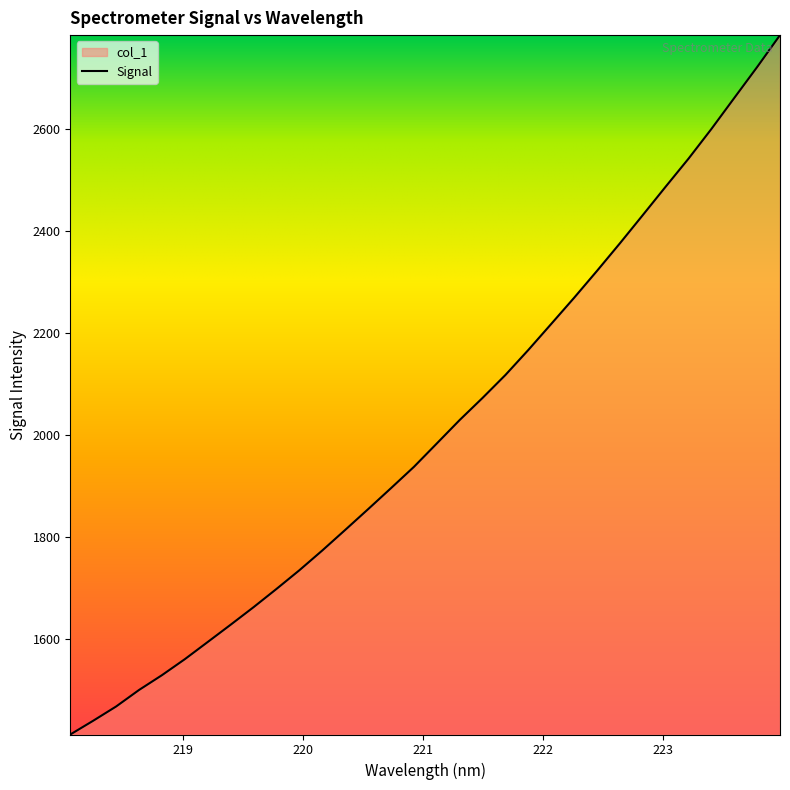

At which label is the value closest to 2098?

221.6902